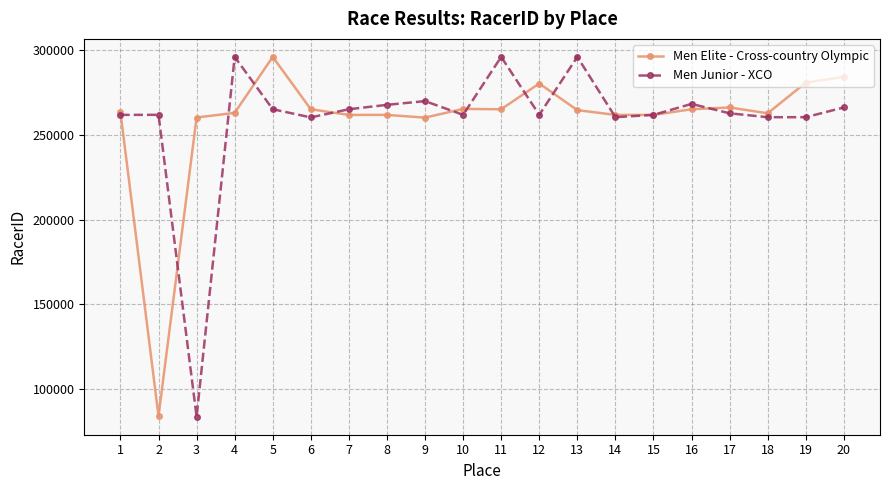

What is the total value across all series at 17?

529223